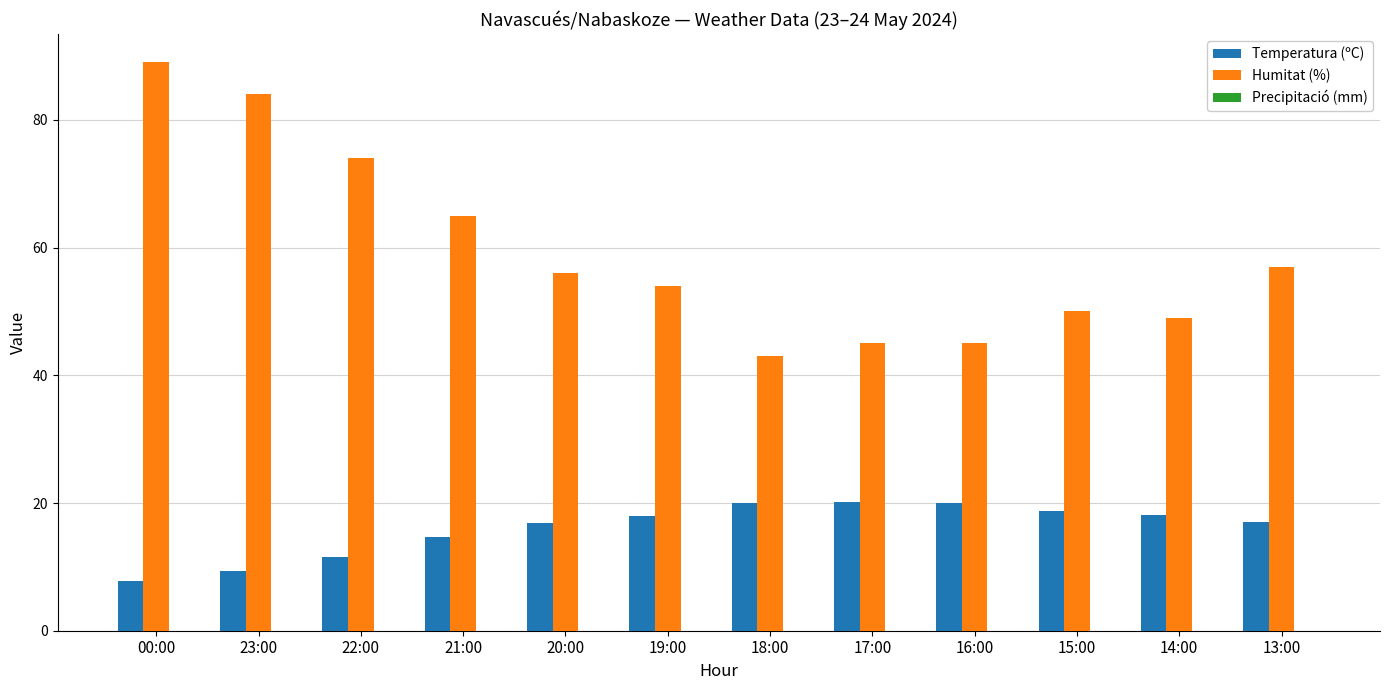

Does the chart contain any negative values?

No